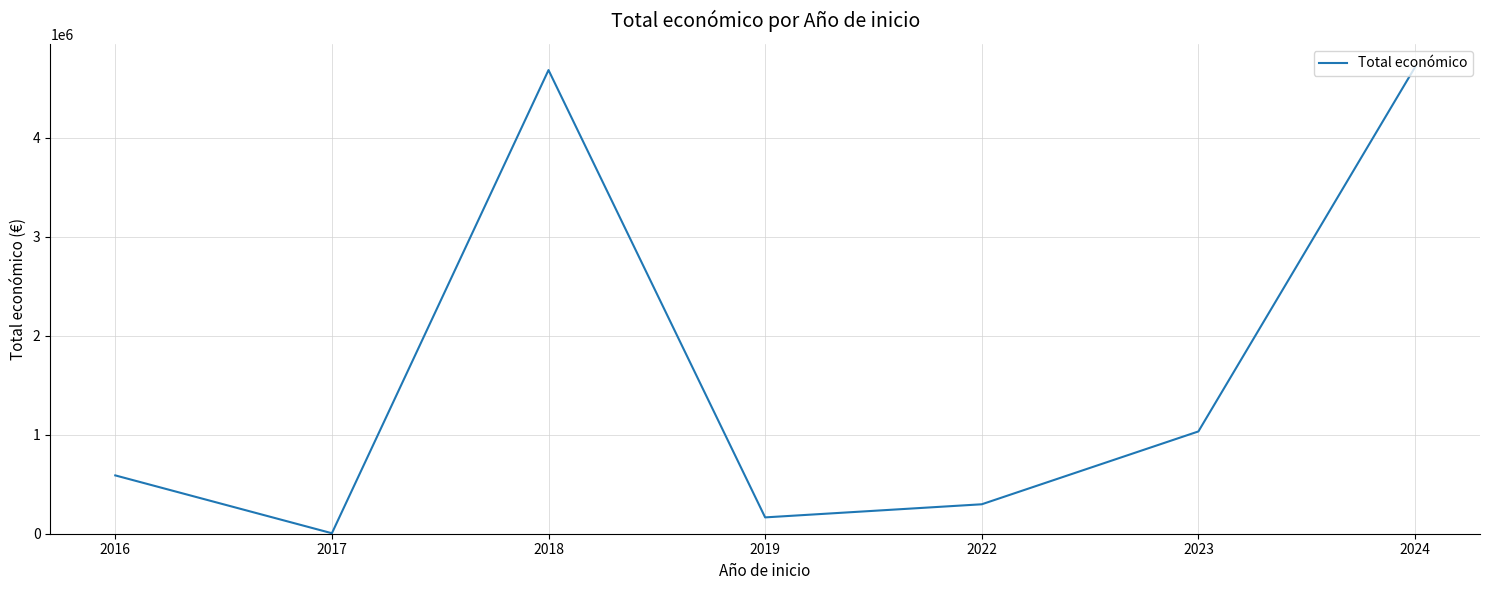

At which category does the chart reach its minimum across all series?

2017